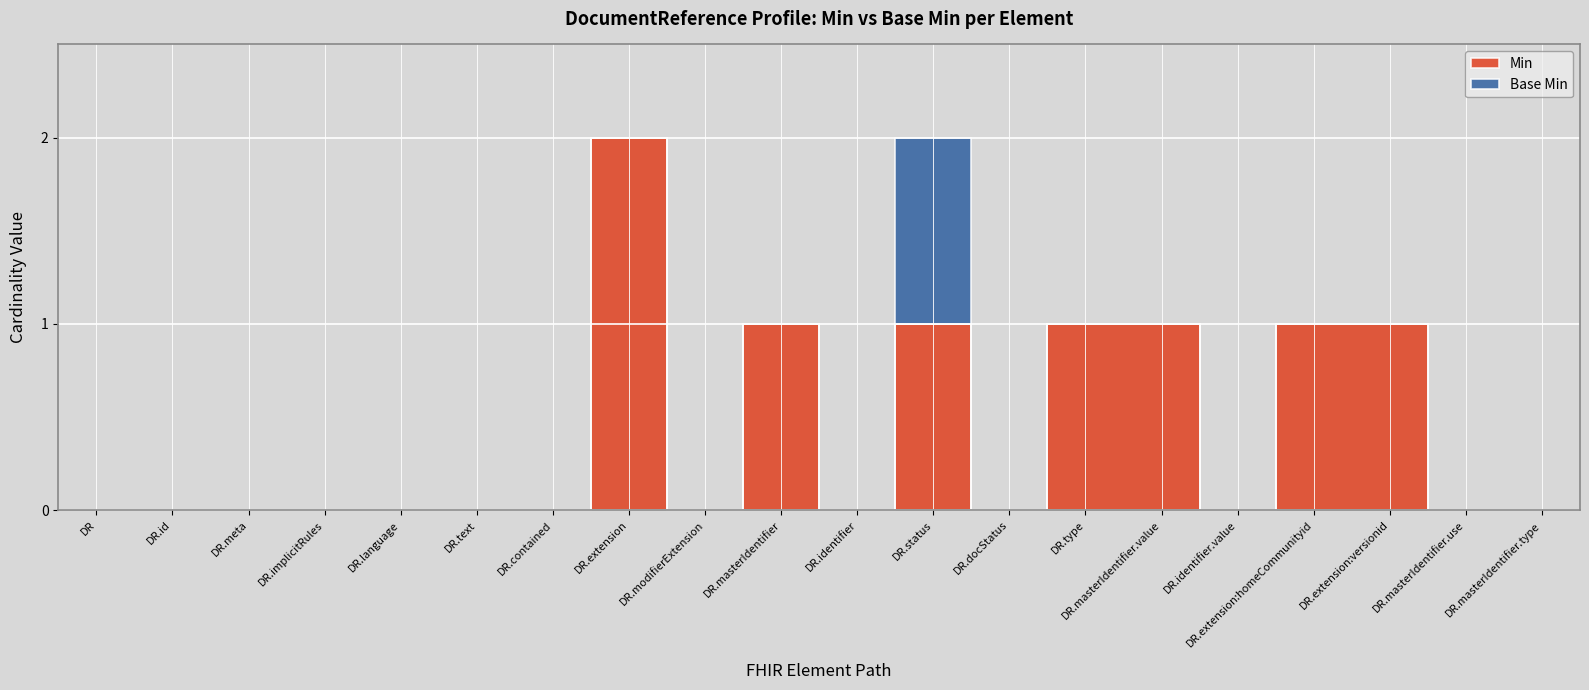

Where is the first local maximum for Base Min?

DocumentReference.status